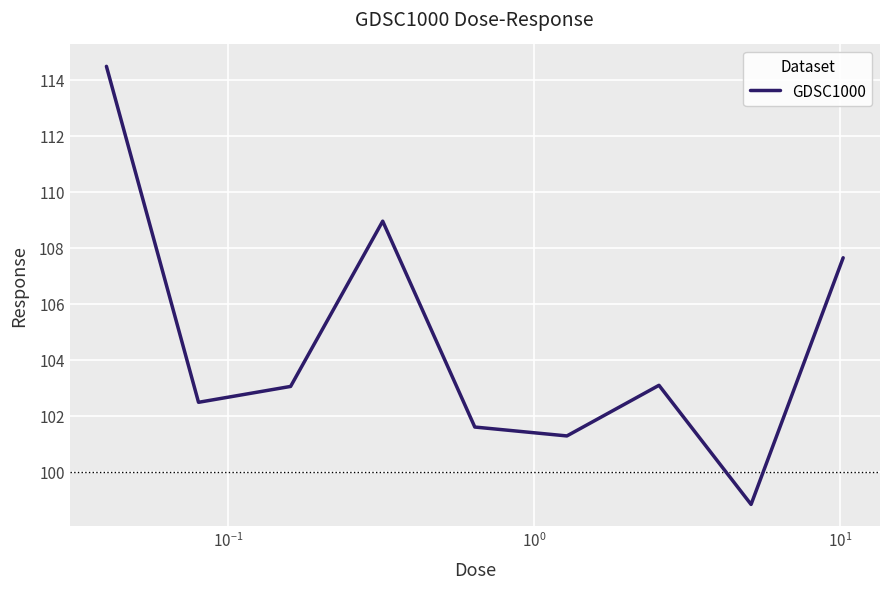

What is the difference between the maximum and minimum values?

15.6